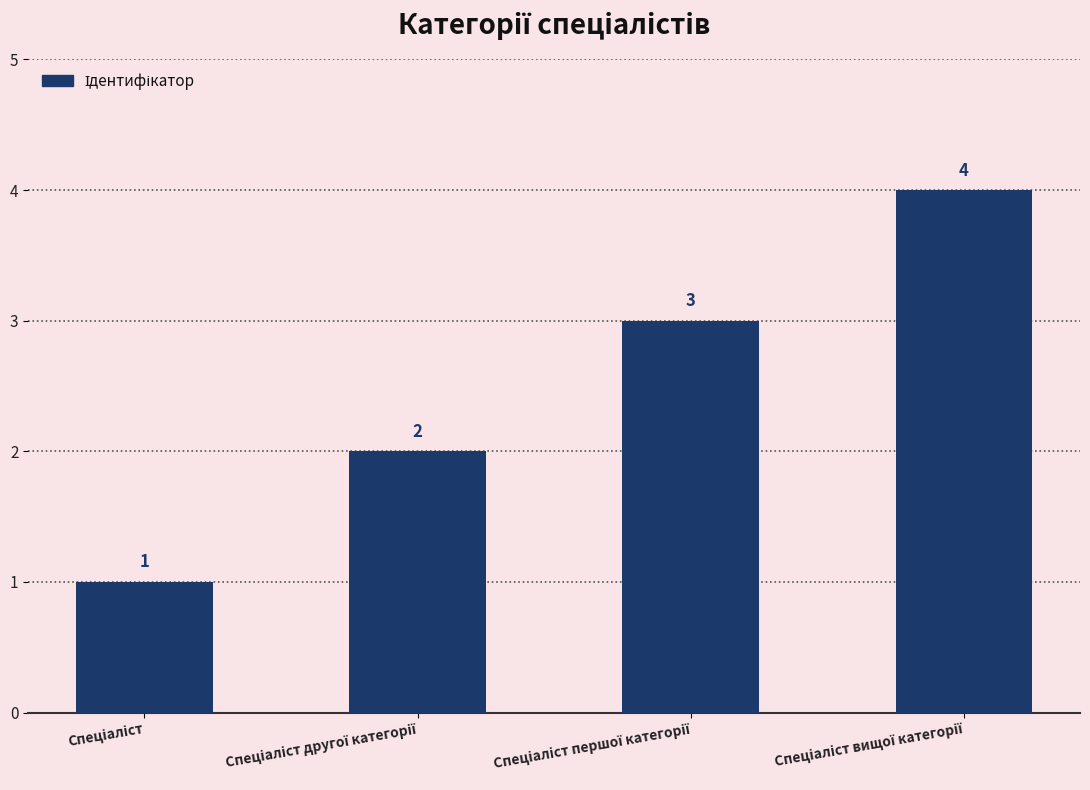

How many values are between 2 and 4?

3